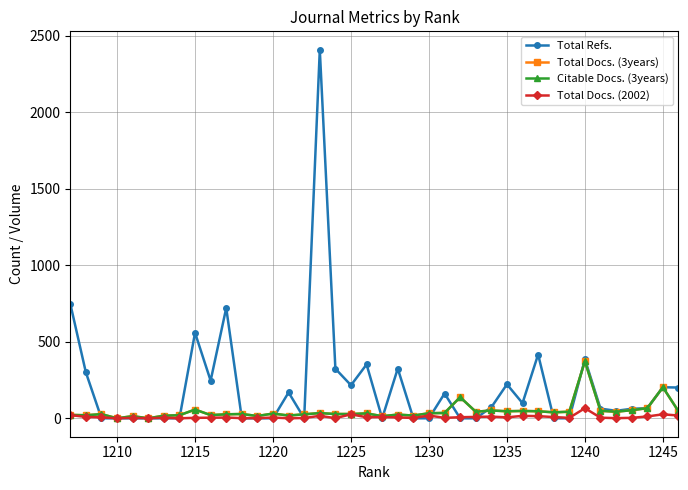

Which series has the widest spread of values?

Total Refs.